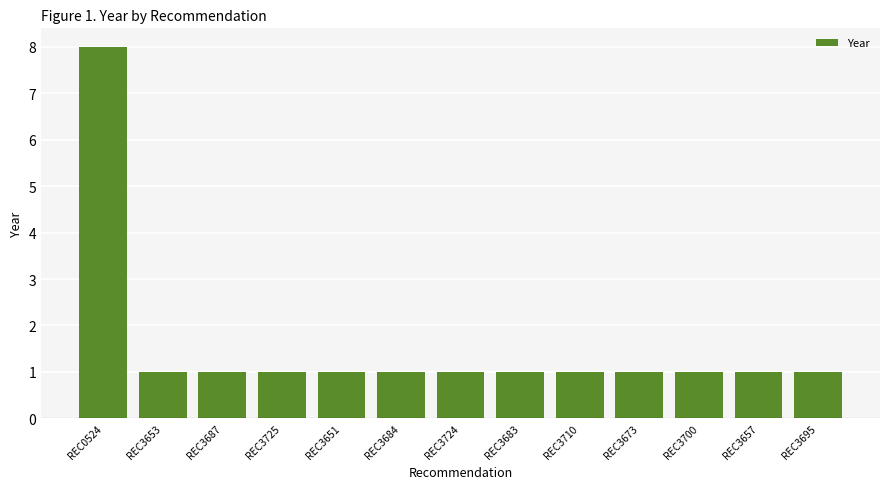

Reading left to right, what are all the values shown in this chart?

8	1	1	1	1	1	1	1	1	1	1	1	1